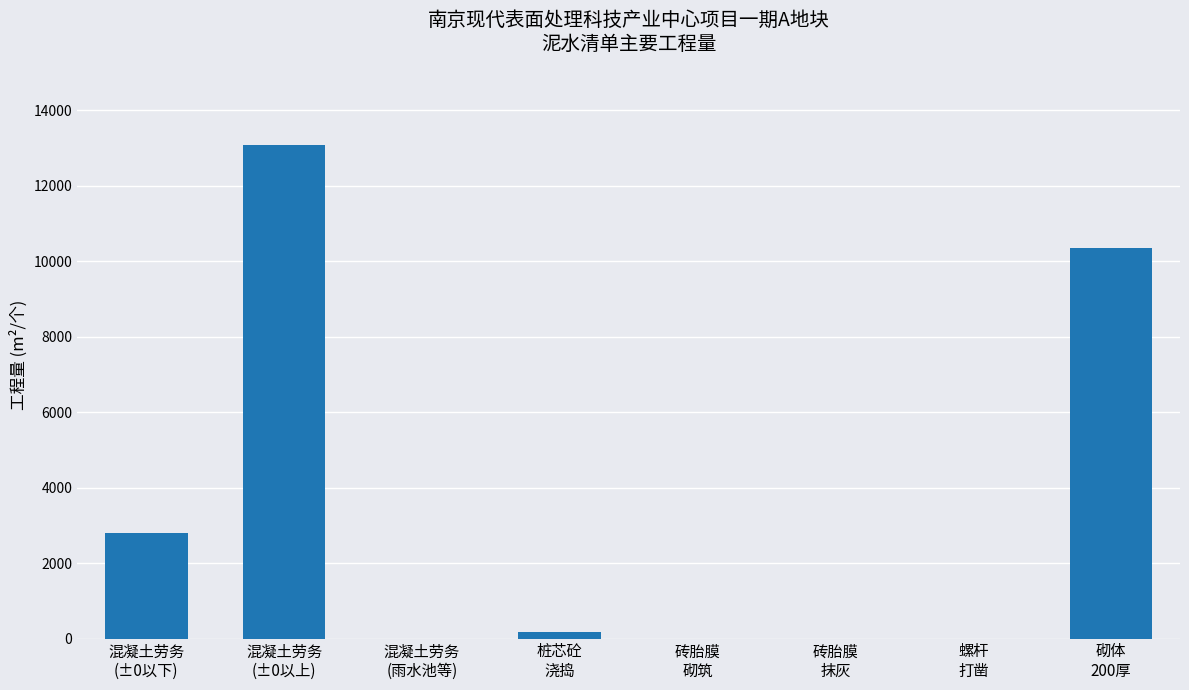

What is the sum of all values?

26398.4